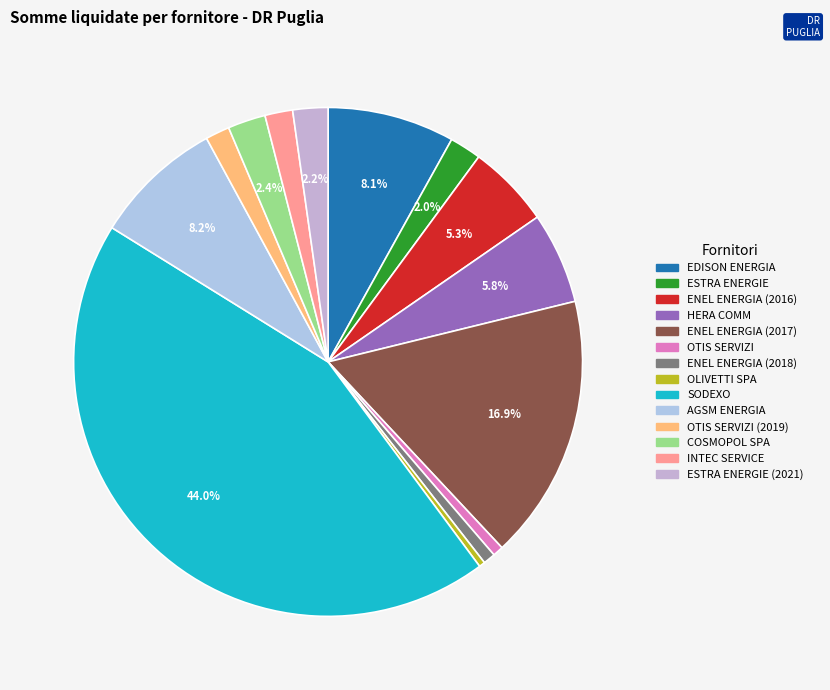

Is it true that EDISON ENERGIA is 1% of the pie?

False